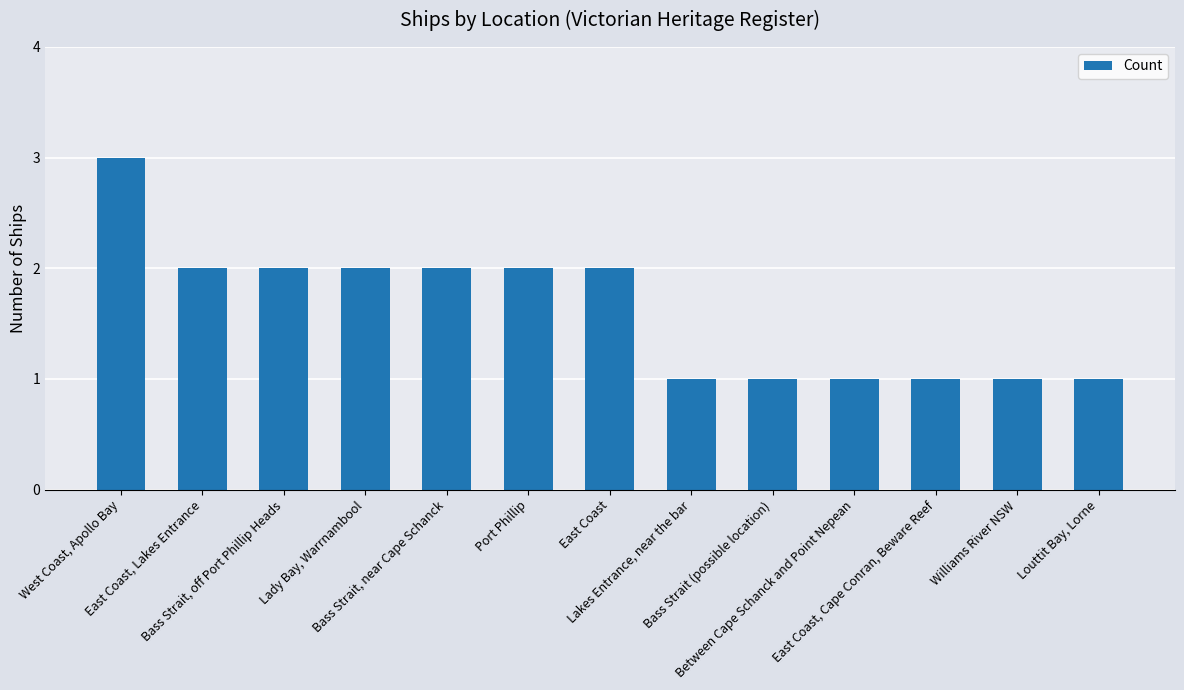

What is the maximum value shown in the chart?

3